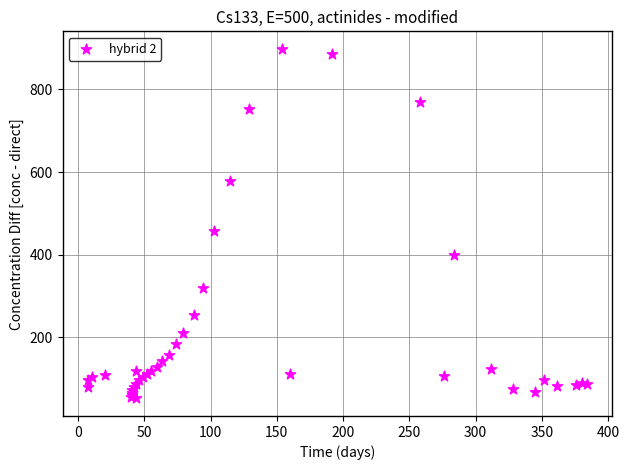

What Y value in the scatter plot is closest to 475?

457.3